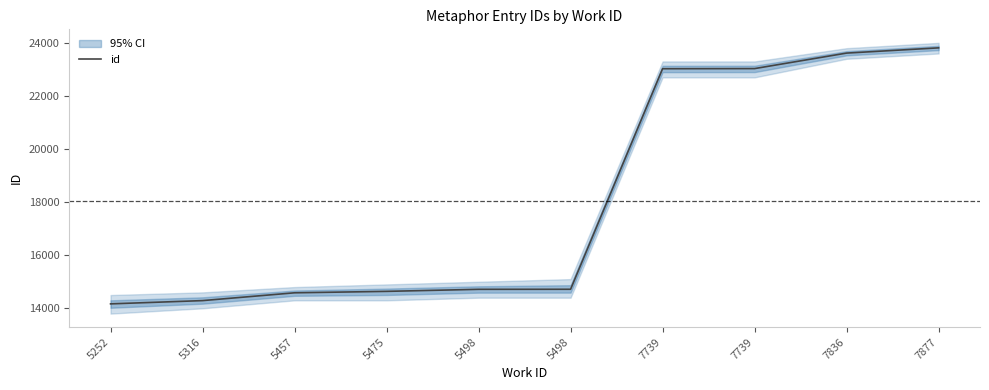

Is this an area chart (filled region under the line)?

No